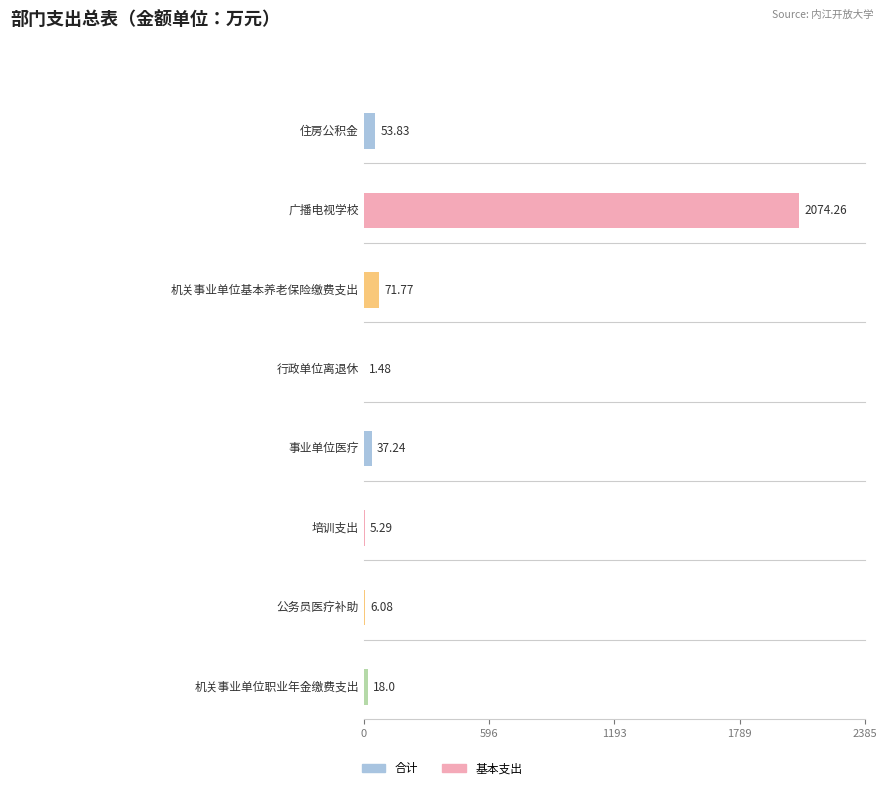

What is the greatest value displayed?

2074.3